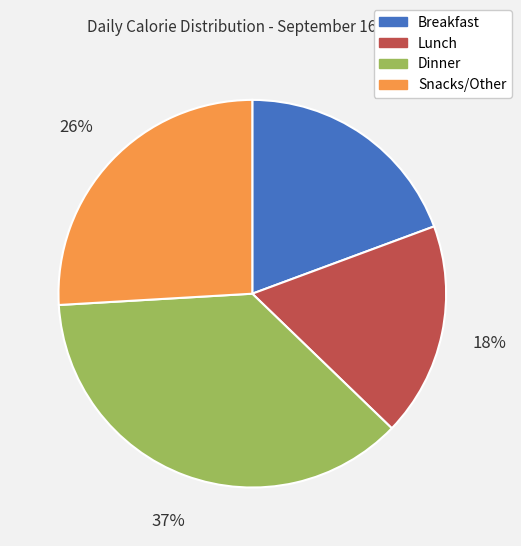

What is the smallest slice in the pie chart?

Lunch